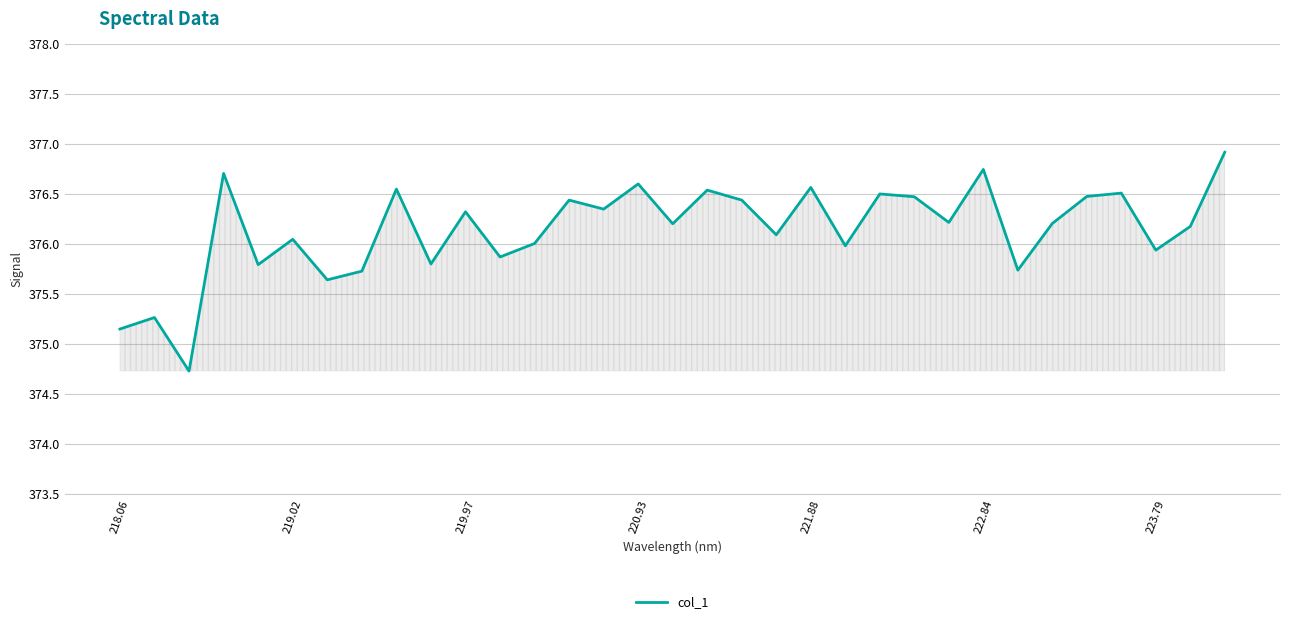

What is the greatest value displayed?

376.9